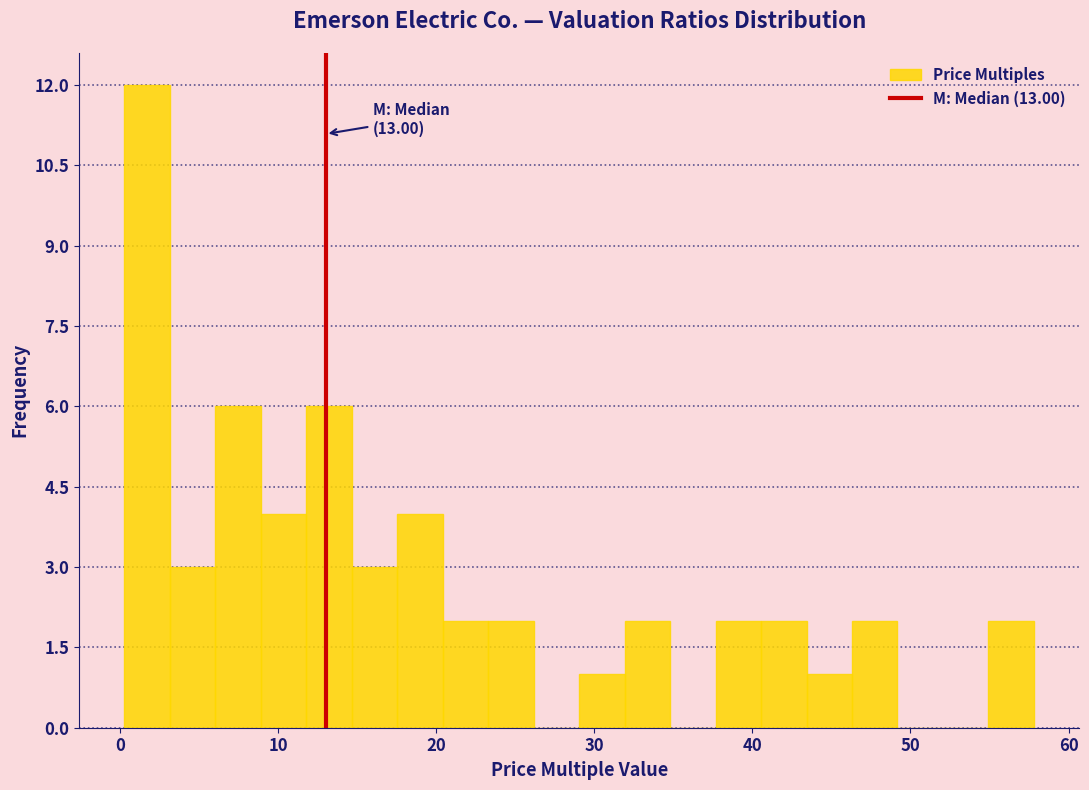

Around what value on the x-axis is the tallest bar? Give the approximate position of its centre, as read against the axis.

2